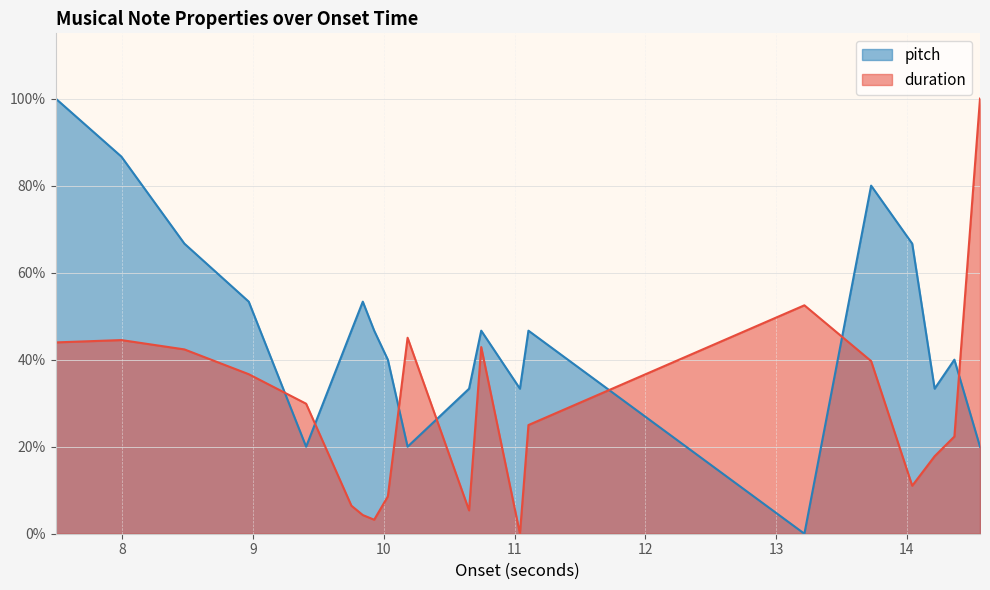

Does the chart have visible grid lines?

Yes